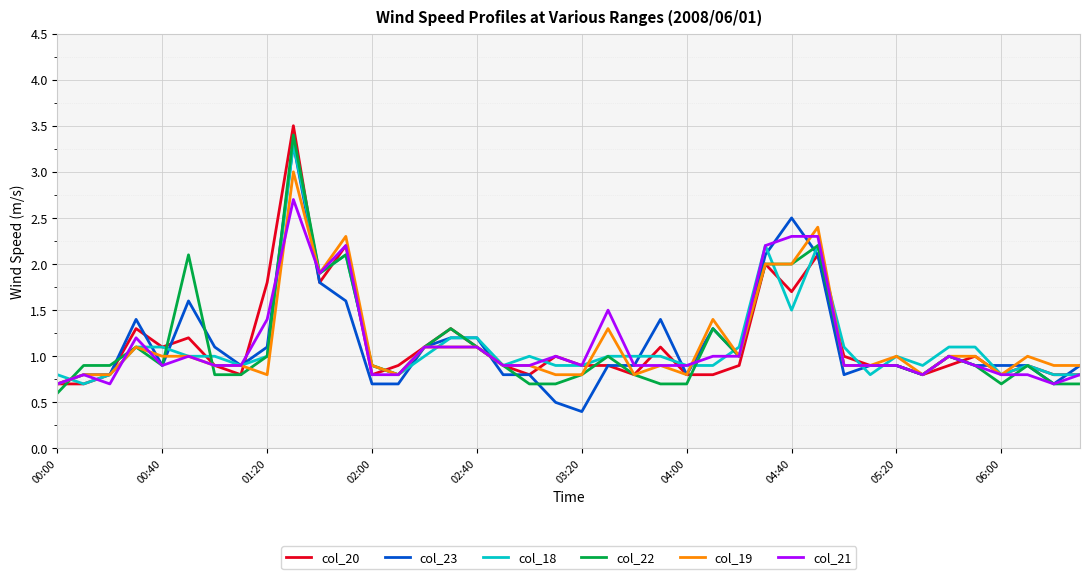

What is the highest value of the col_20 series?

3.5